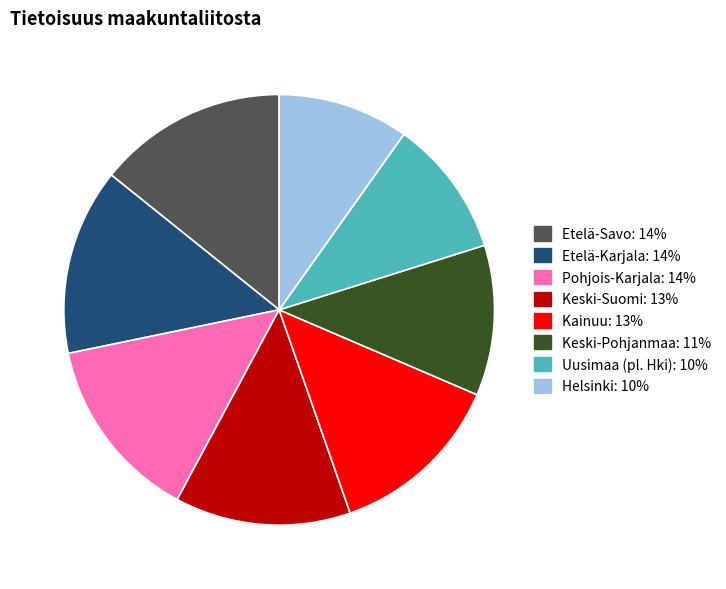

Is the sum of Kainuu and Uusimaa (pl. Hki) greater than half?

No